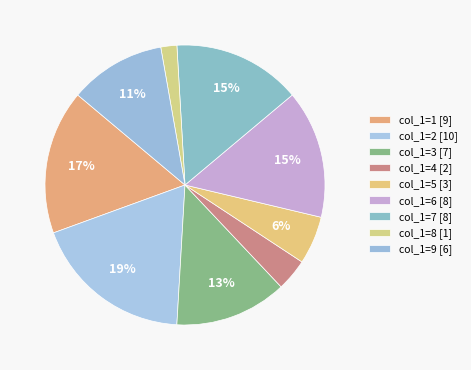

How many slices are in this pie chart?

9